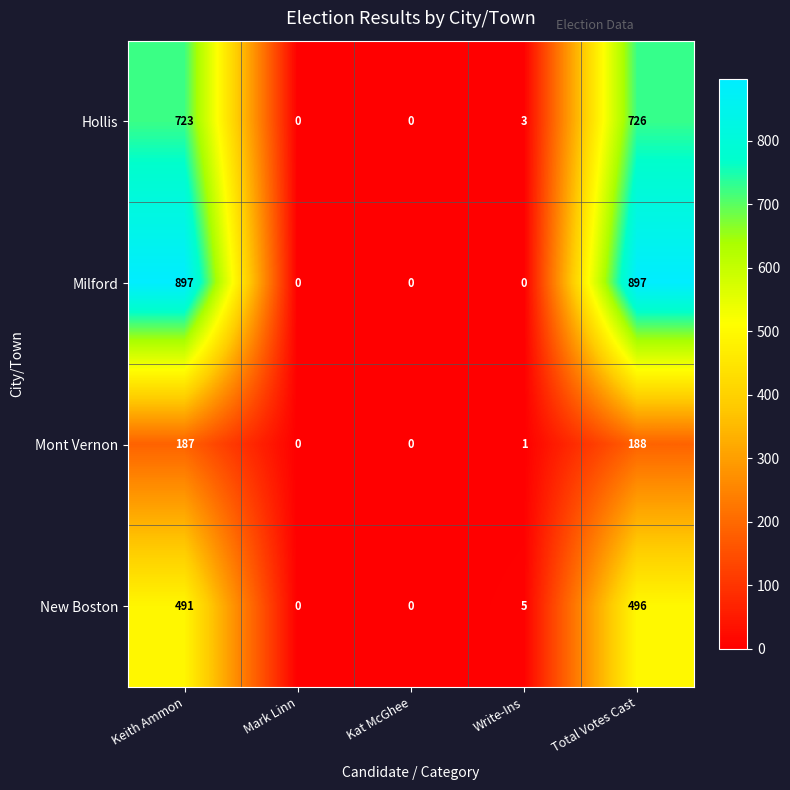

At how many categories does at least one series exceed 332?

2